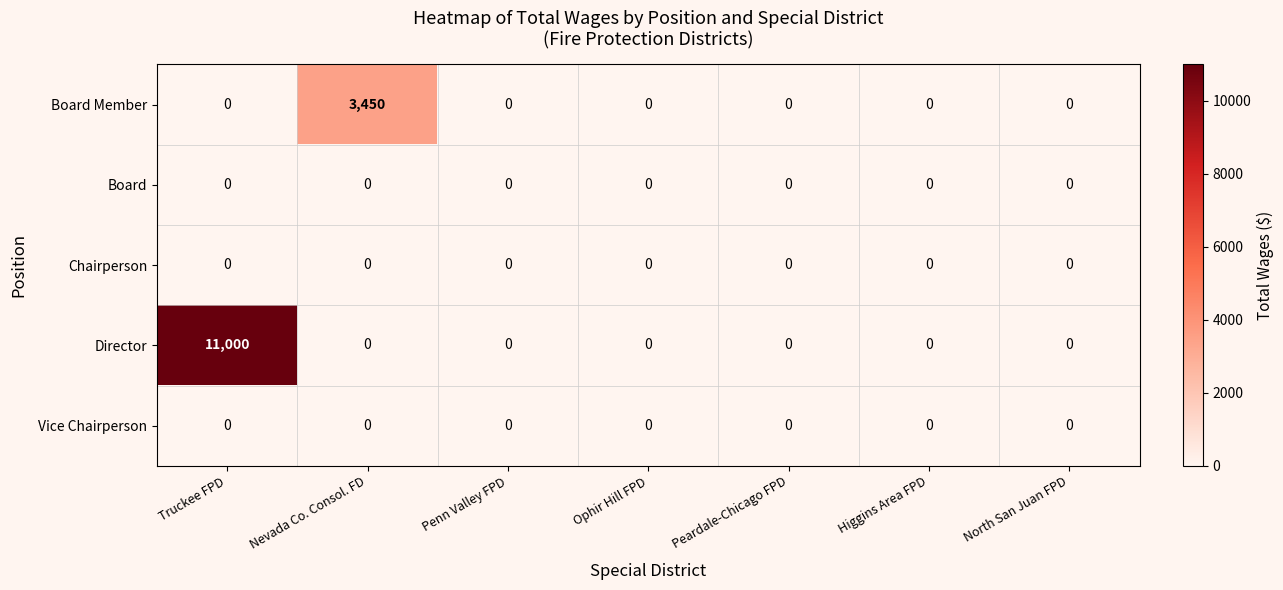

Which series changed the most between Truckee FPD and Higgins Area FPD?

Director